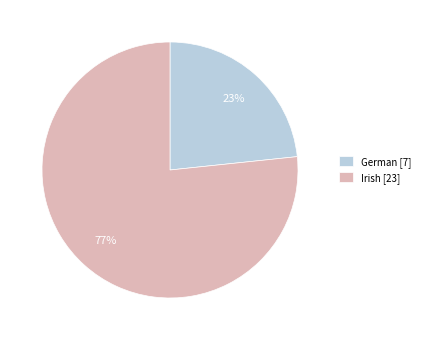

Is it true that German is 23% of the pie?

True